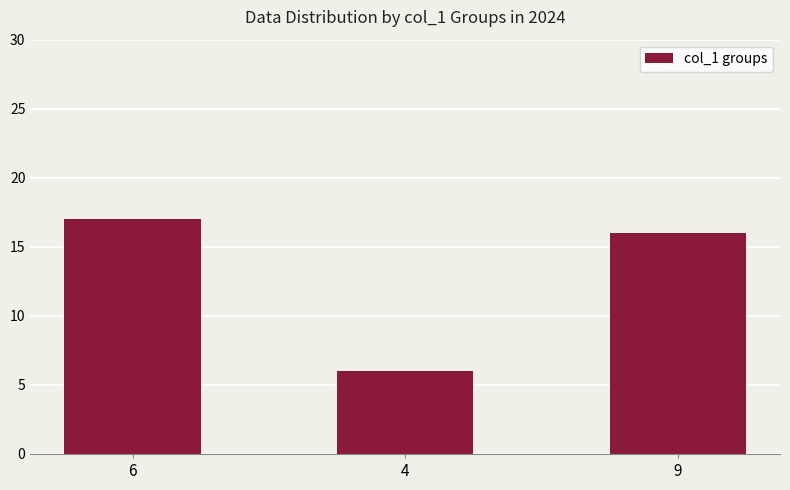

At which category does the chart reach its peak across all series?

6